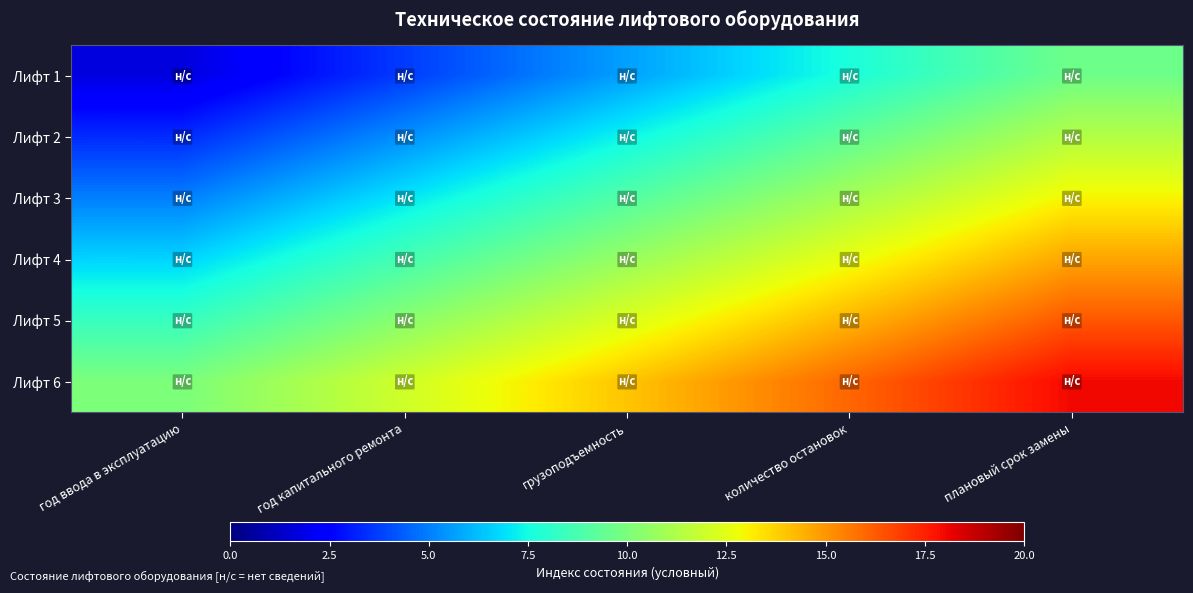

Rank the series at год капитального ремонта from lowest to highest value.

Лифт 1, Лифт 2, Лифт 3, Лифт 4, Лифт 5, Лифт 6